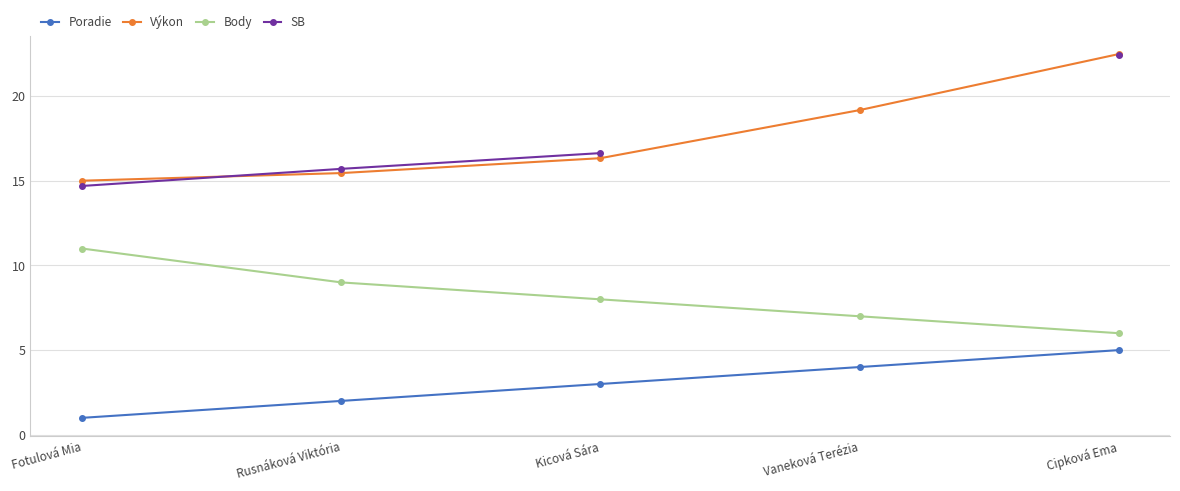

Rank the categories by Body value from highest to lowest.

Fotulová Mia, Rusnáková Viktória, Kicová Sára, Vaneková Terézia, Cipková Ema